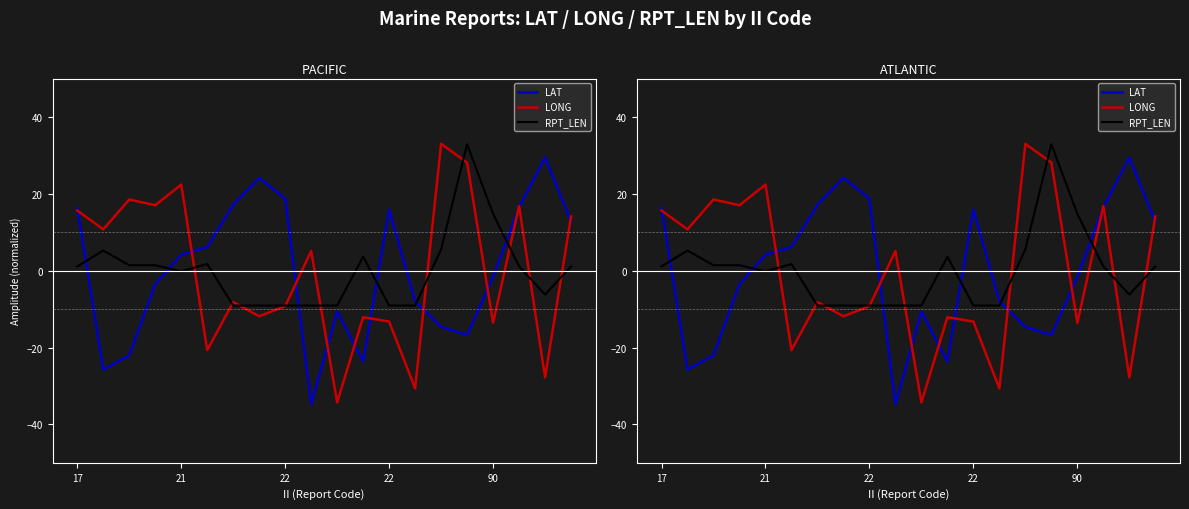

At how many categories does at least one series exceed -26?

20